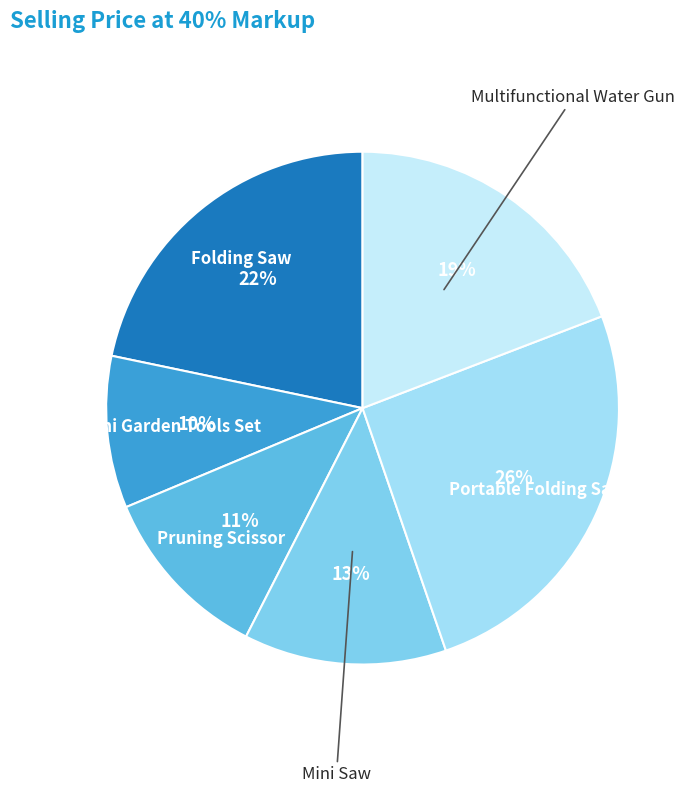

Between Portable Folding Saw and Mini Garden Tools Set, which is larger?

Portable Folding Saw